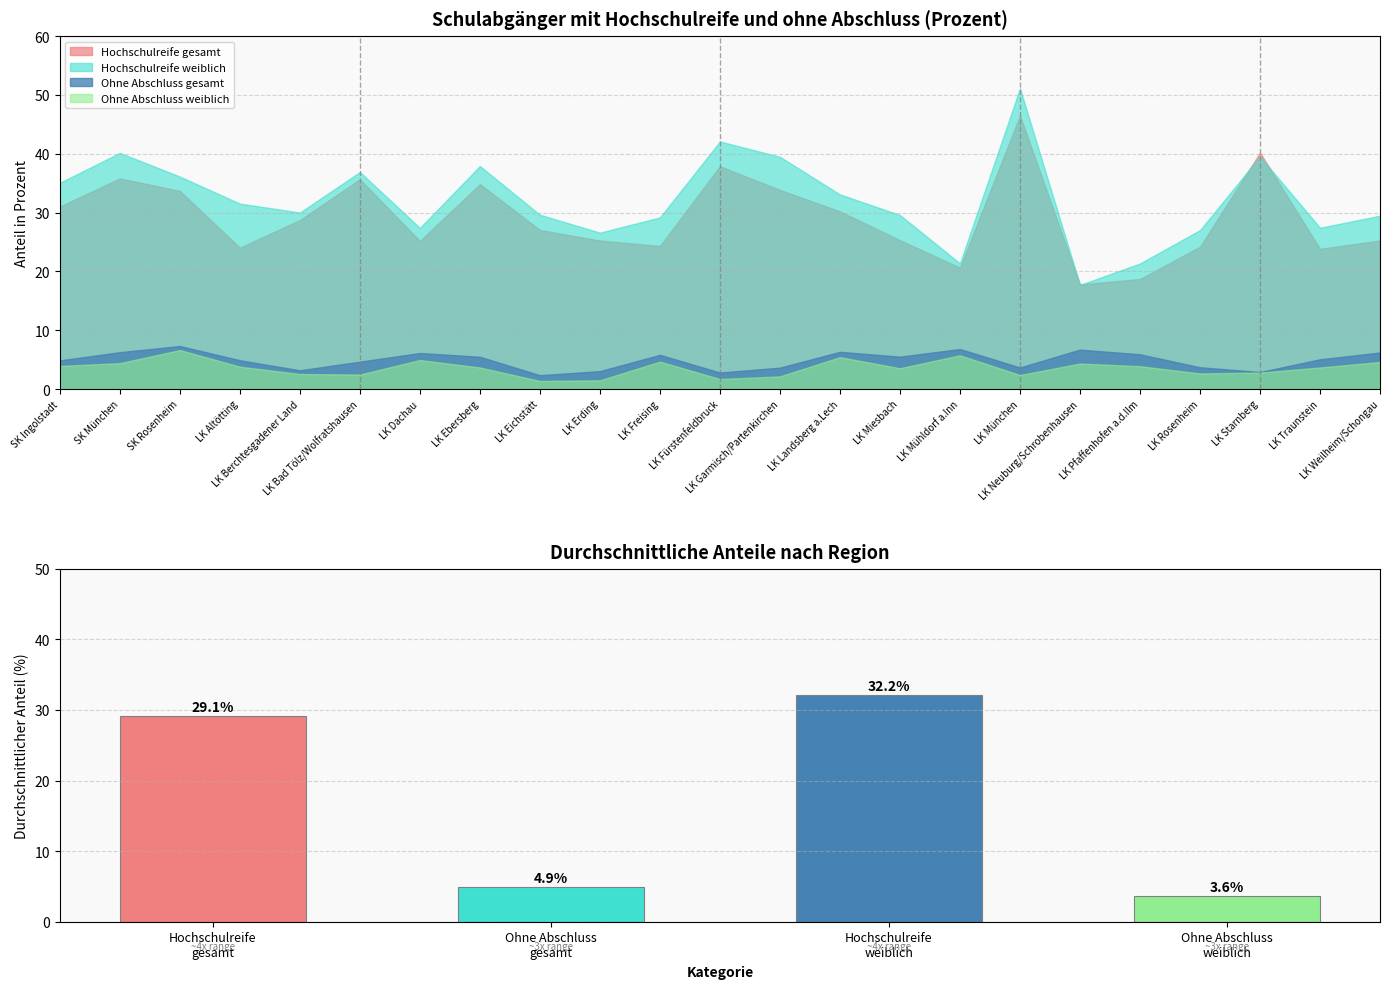

At which label is OhneAbschluss_w_pct closest to 3?

LK Starnberg